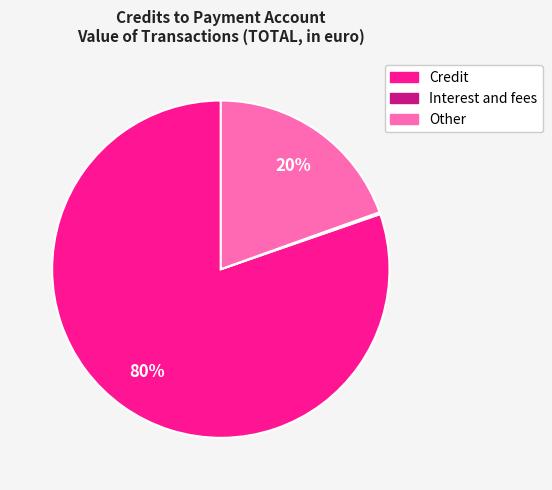

The Other slice represents 20% of the pie. True or false?

True